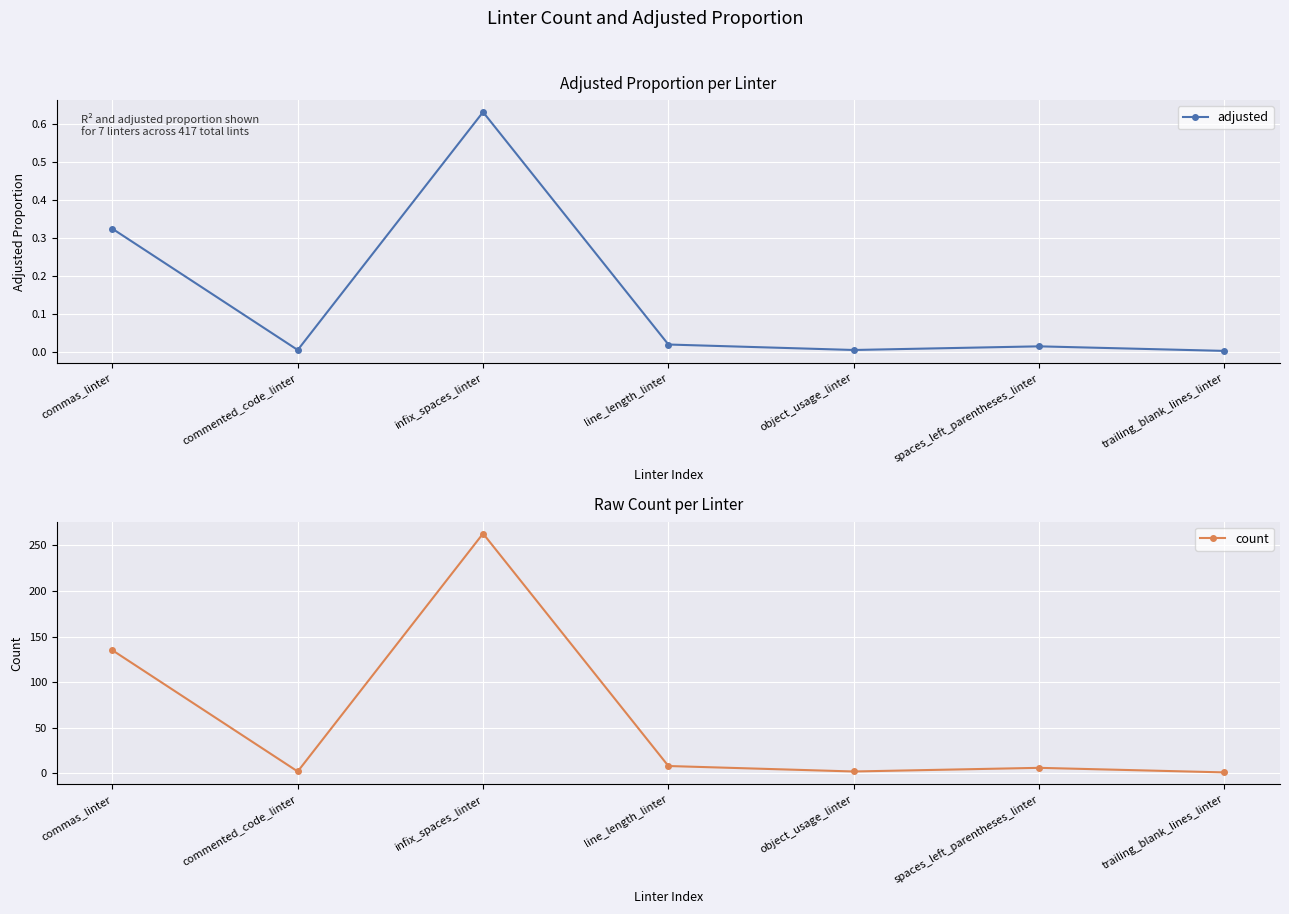

The value of count at commented_code_linter is 2.0. True or false?

True